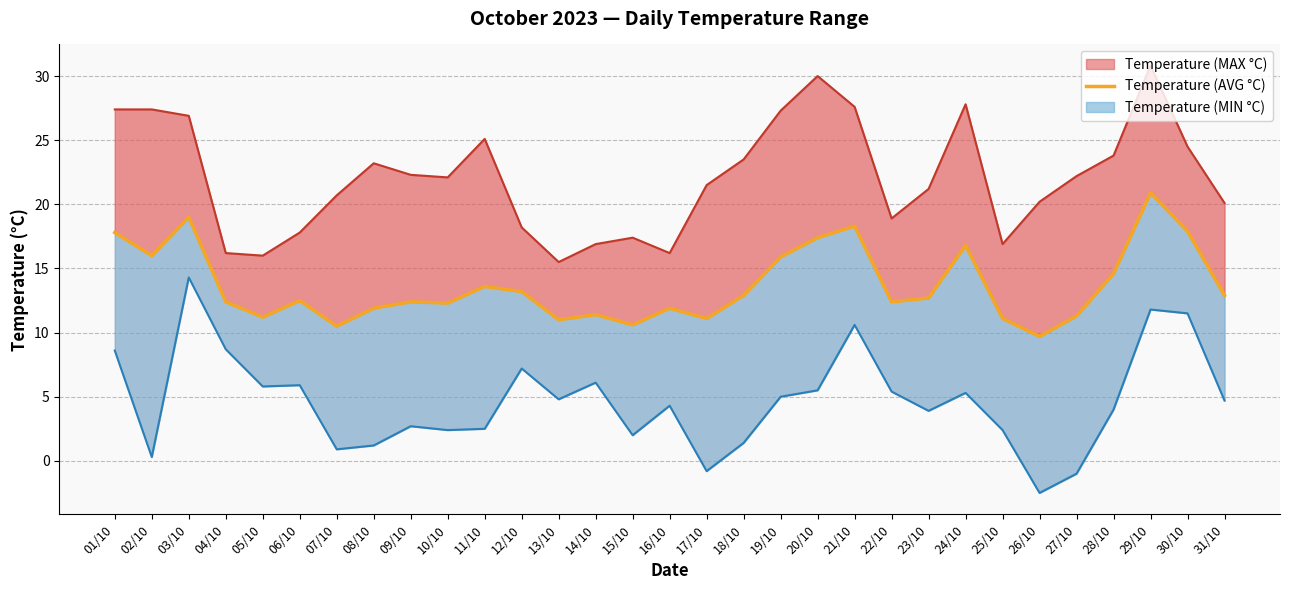

Reading left to right, transcribe all the data shown in this chart.

17.8	16.0	19.0	12.4	11.2	12.5	10.5	11.9	12.4	12.3	13.6	13.2	11.0	11.4	10.6	11.9	11.1	12.9	15.9	17.4	18.3	12.4	12.7	16.8	11.1	9.7	11.3	14.6	20.9	17.9	12.9